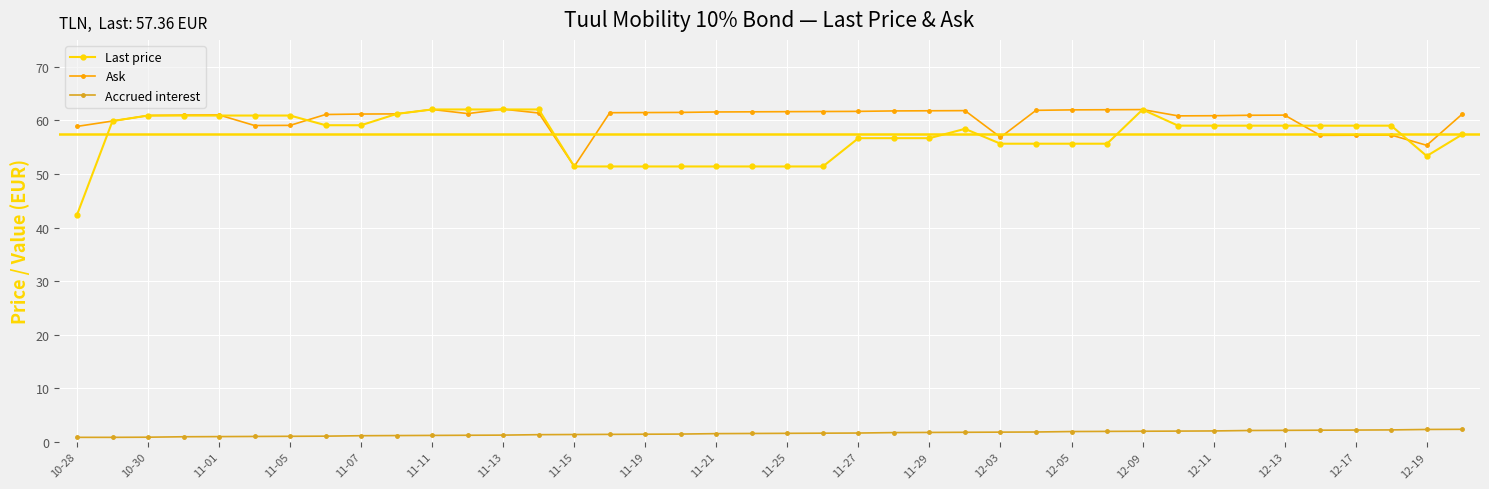

True or false: Ask and Accrued interest cross at least once.

False